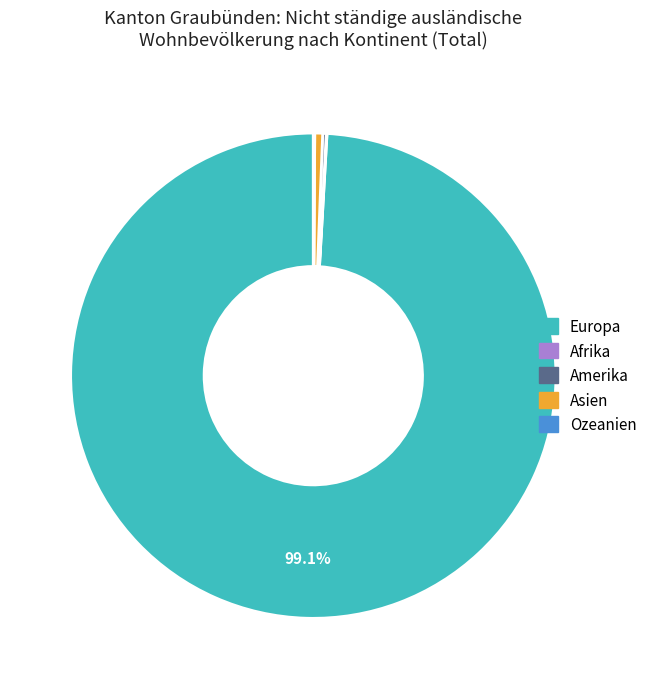

What is the largest slice in the pie chart?

Europa